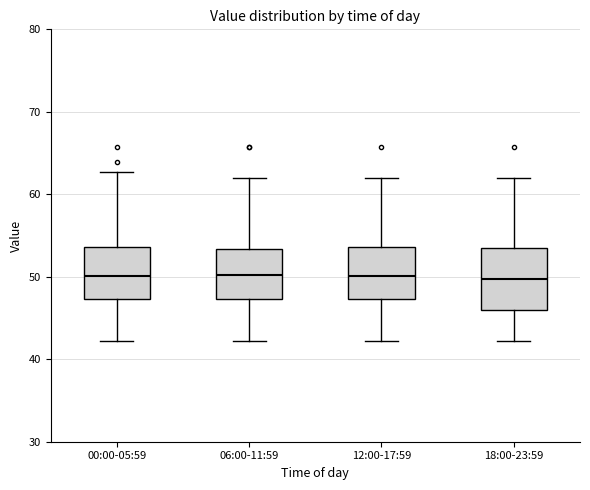

Where does the lower whisker of the box for 06:00-11:59 end on the y-axis? The values are not printed on the chart, so give them approximately, as read against the axis.

42